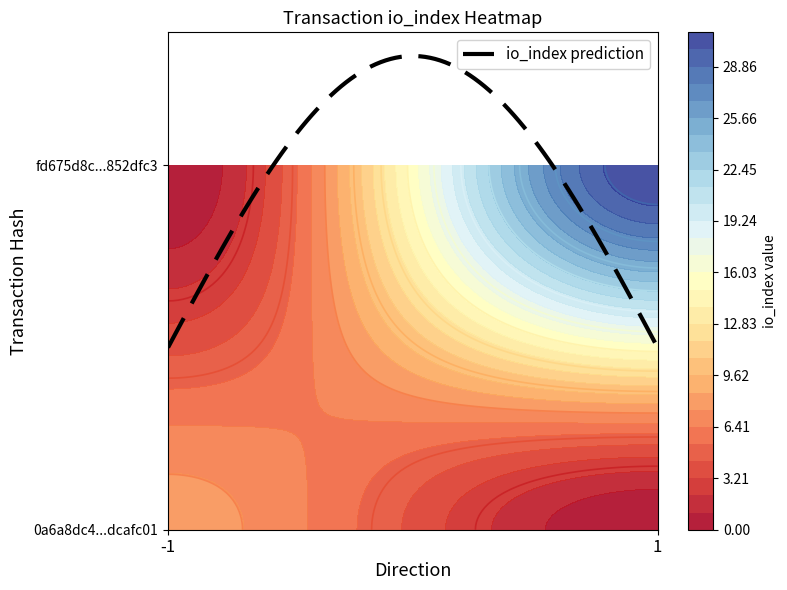

The value of fd675d8c2b7a07bfc7d225b1bf879a30852dfc3 at io_index is 31. True or false?

True